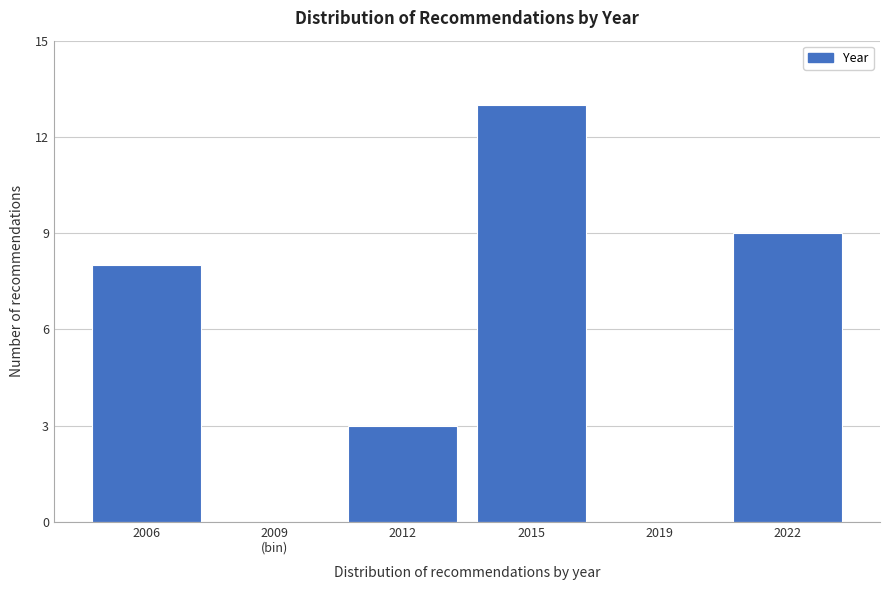

Read the value at 2022, to the nearest 10.

10